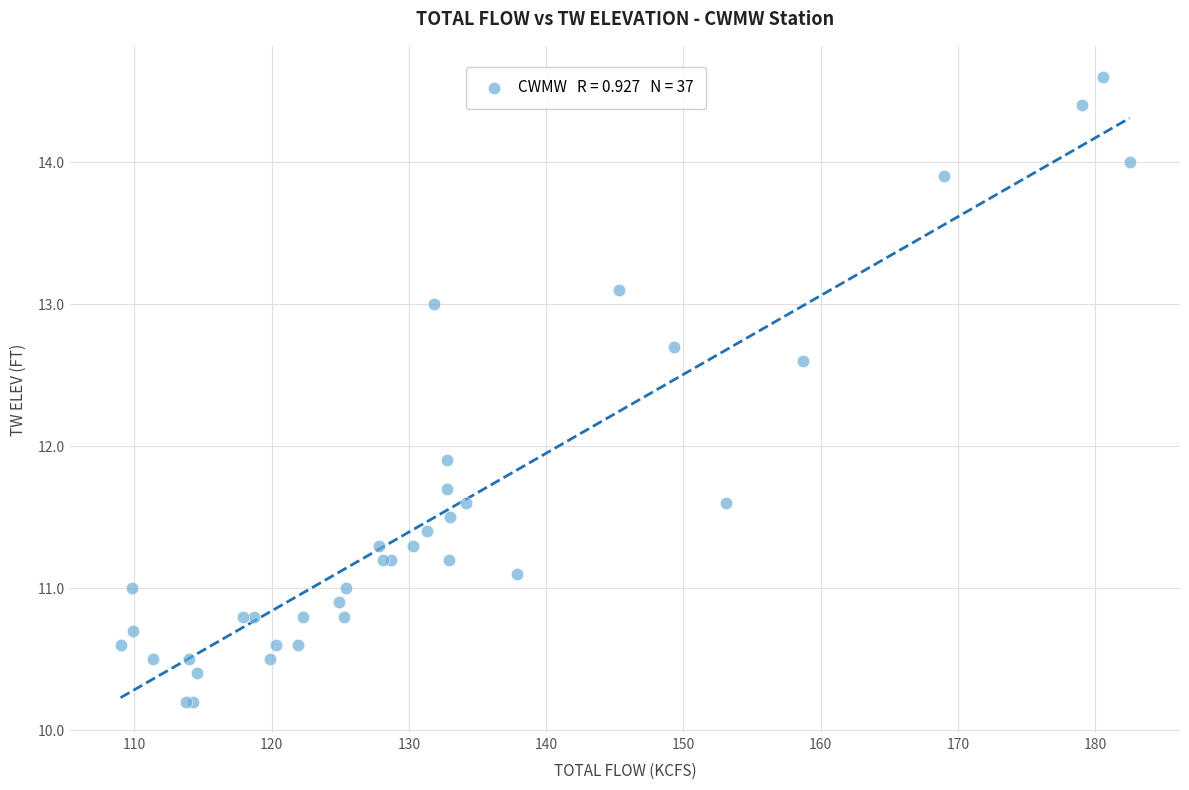

What Y value in the scatter plot is closest to 12?

11.9